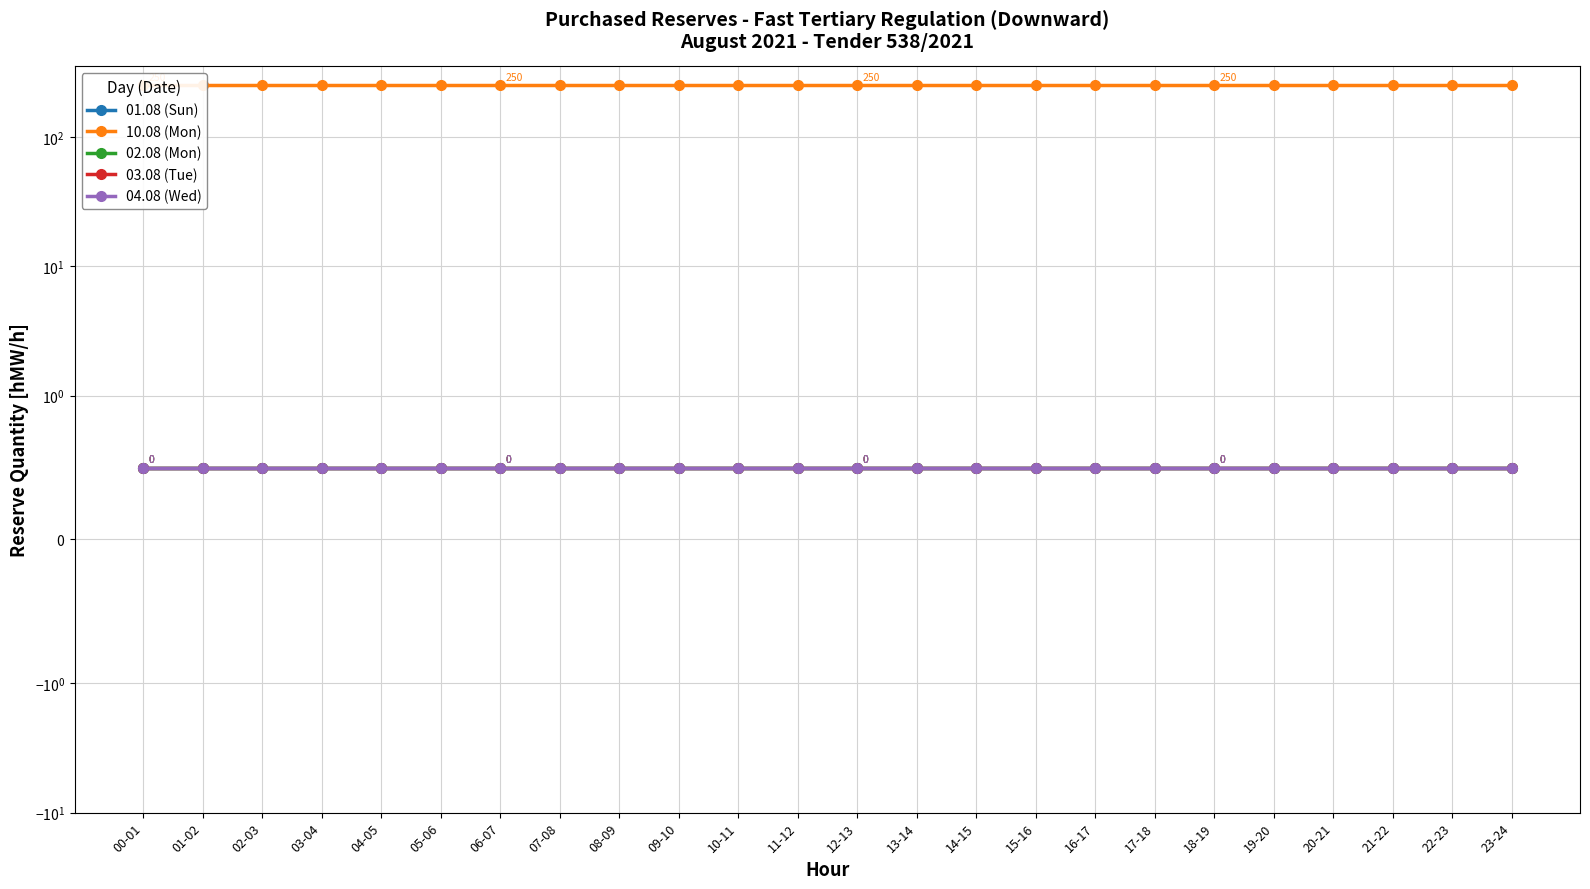

True or false: 04.08 (Wed) and 02.08 (Mon) intersect in this chart.

False